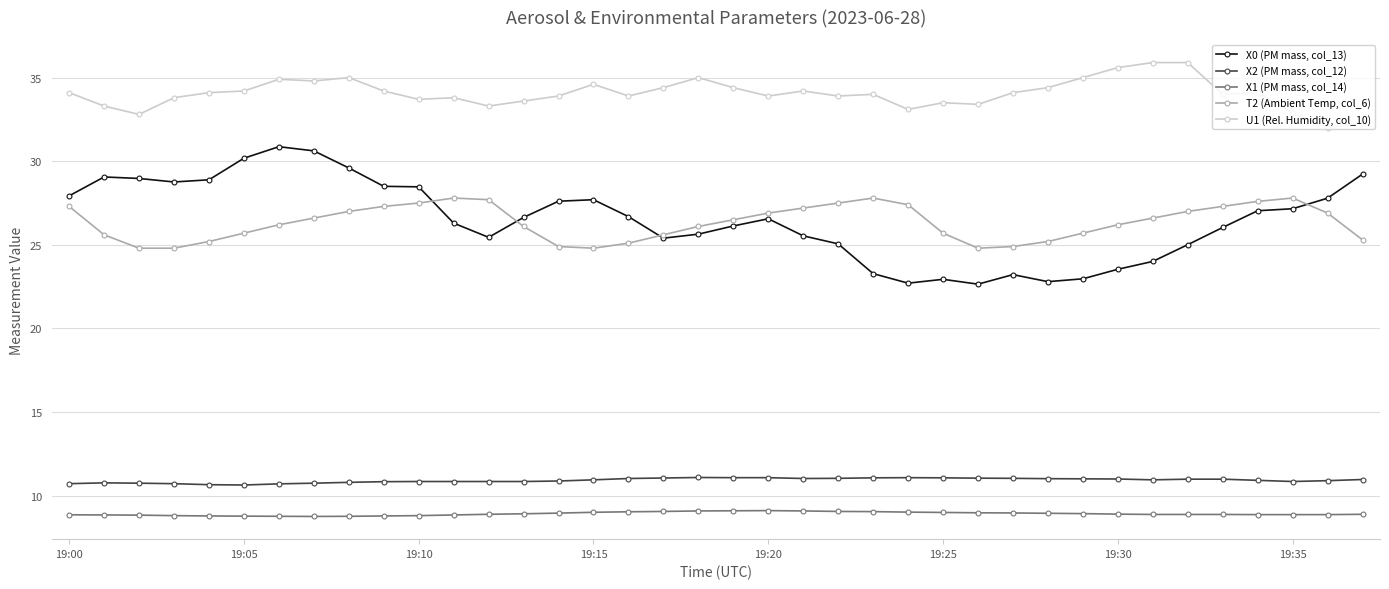

After their last crossing, which series has the higher values: T2 (Ambient Temp, col_6) or X0 (PM mass, col_13)?

X0 (PM mass, col_13)